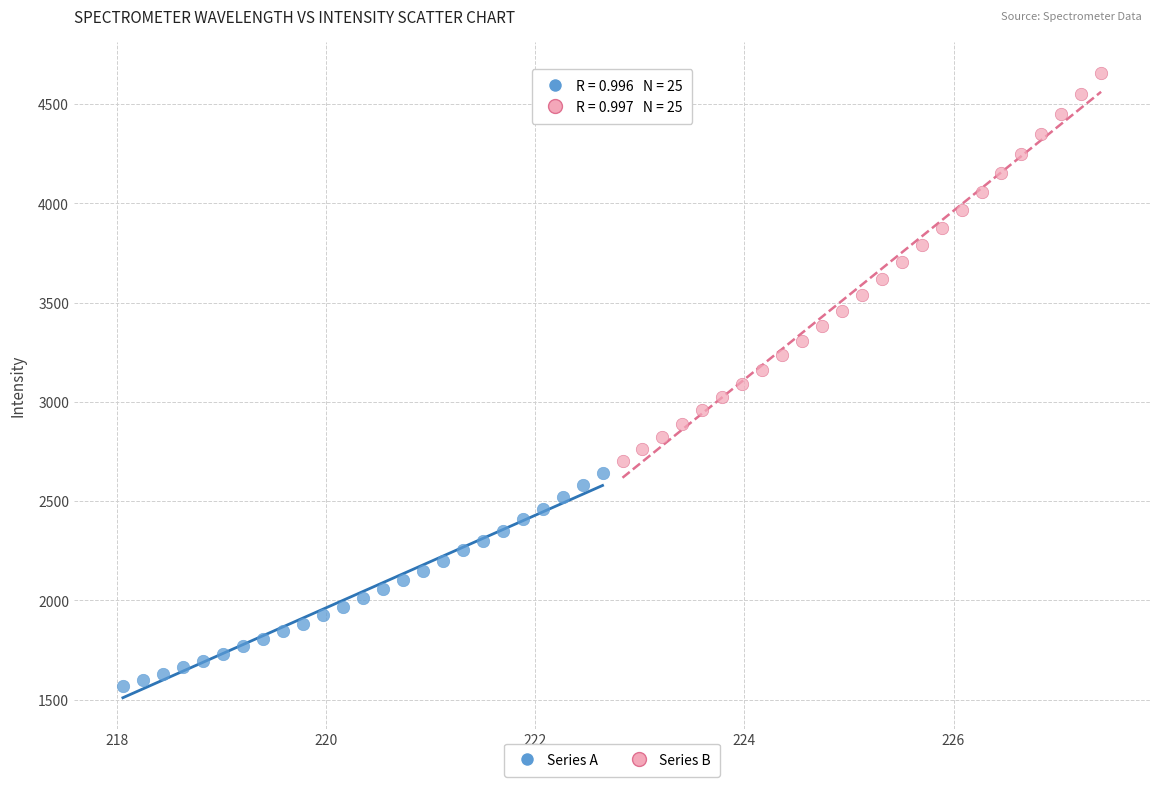

Which series reaches the maximum Y coordinate?

Series B